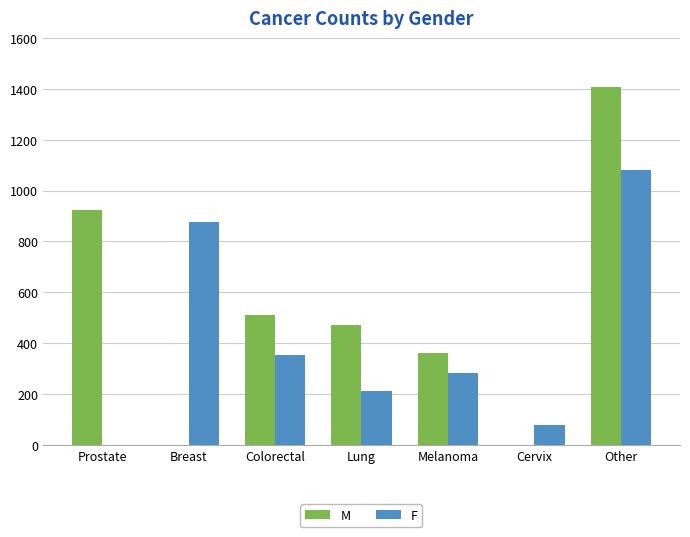

Where is F nearest to the value 541?

Colorectal